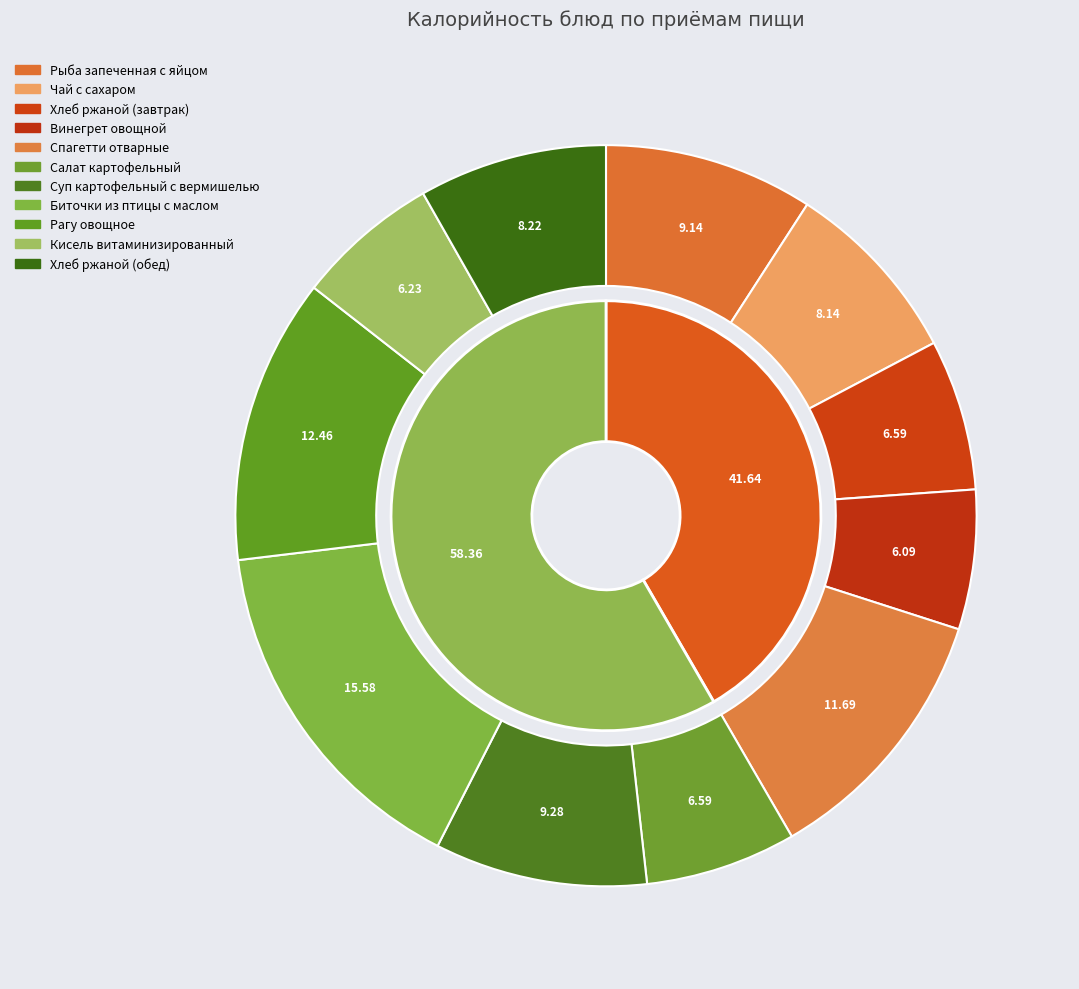

To the nearest percent, what is the combined percentage of Чай с сахаром and Салат картофельный?

15%